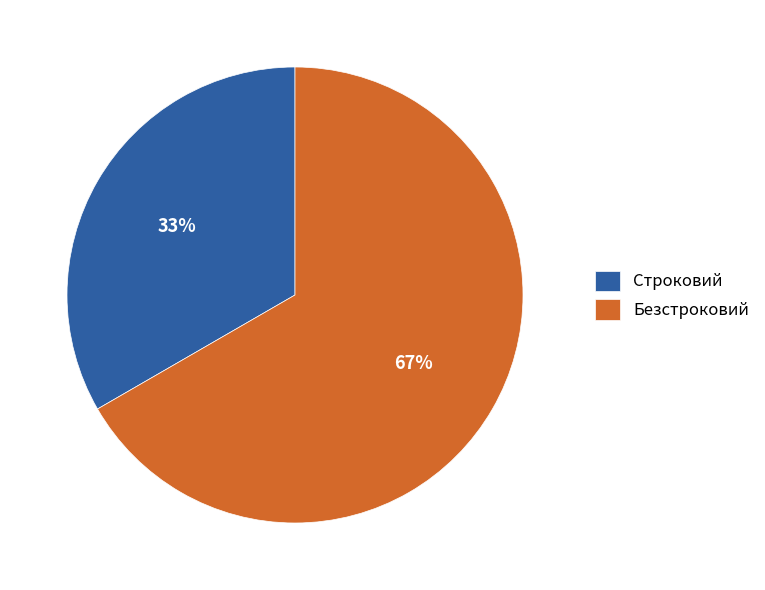

How many slices are in this pie chart?

2